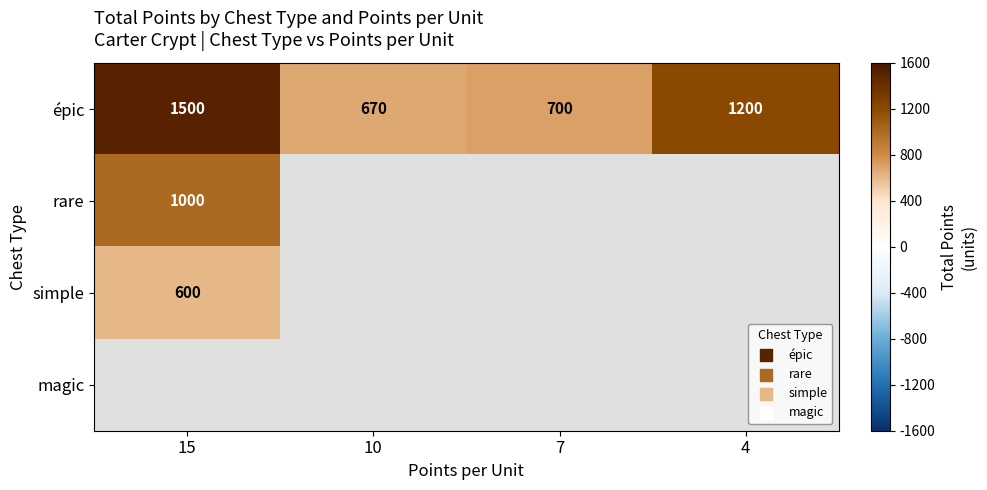

The épic series shows 2113 at 4. True or false?

False